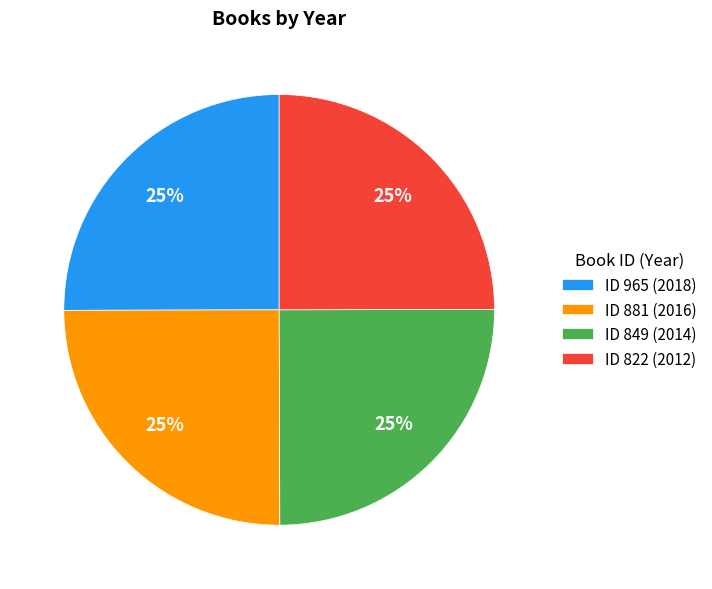

Is it true that ID 881 (2016) is 25% of the pie?

True